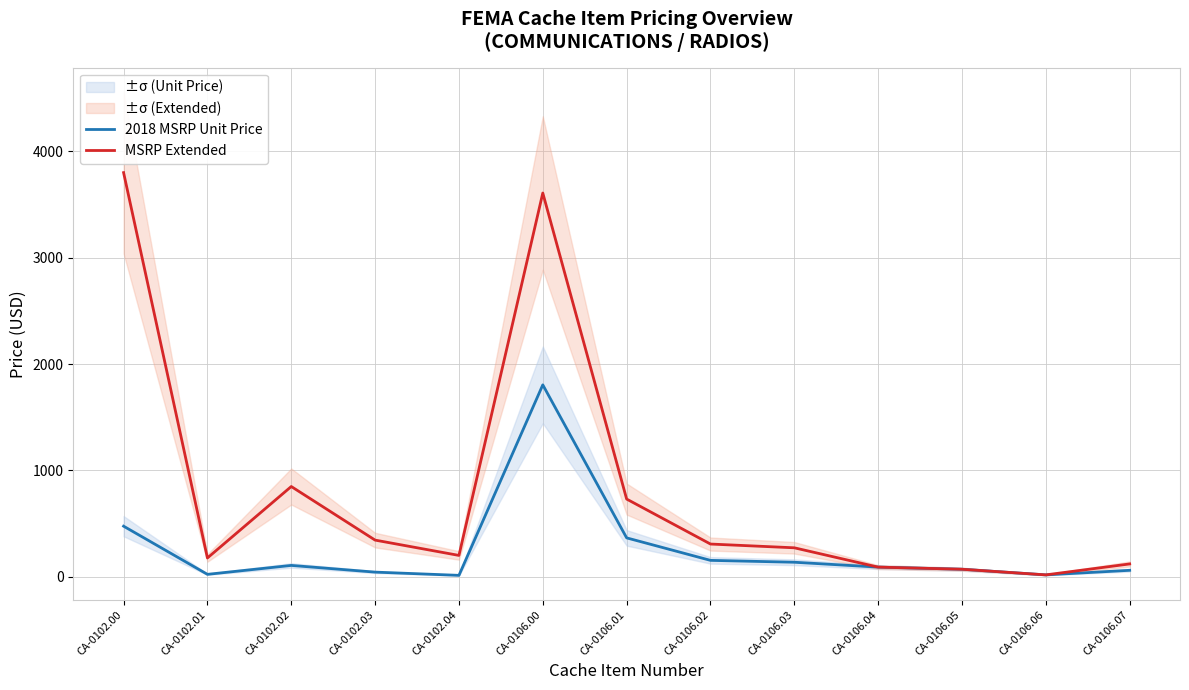

What is the approximate value of 2018 MSRP Unit Price at CA-0102.01?

22.0